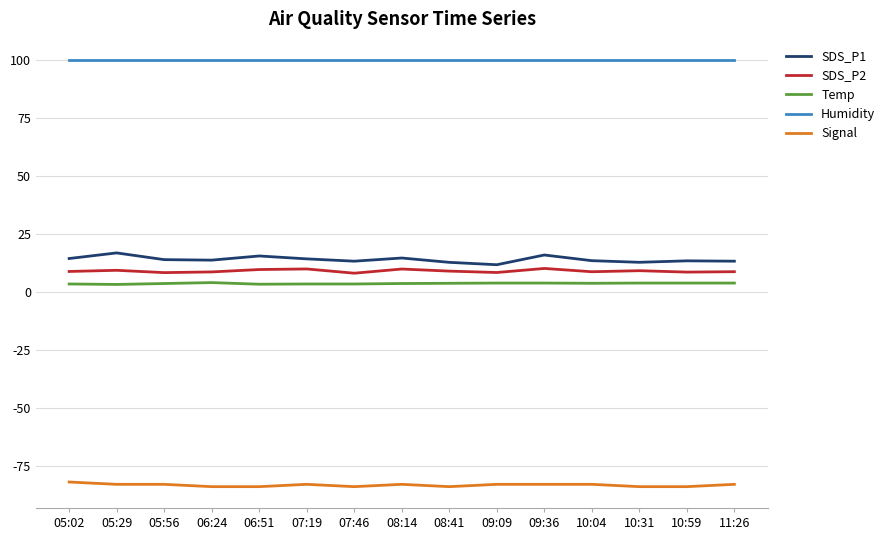

What is the average value of the SDS_P1 series?

14.0